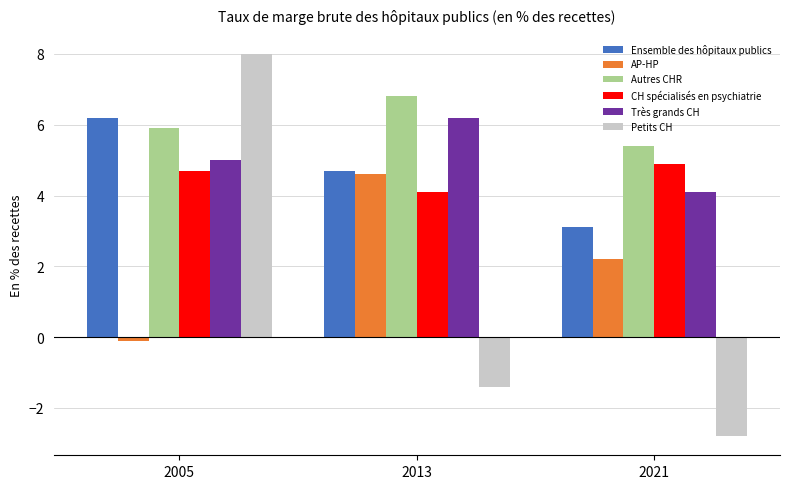

At which label does Petits CH reach its minimum?

2021